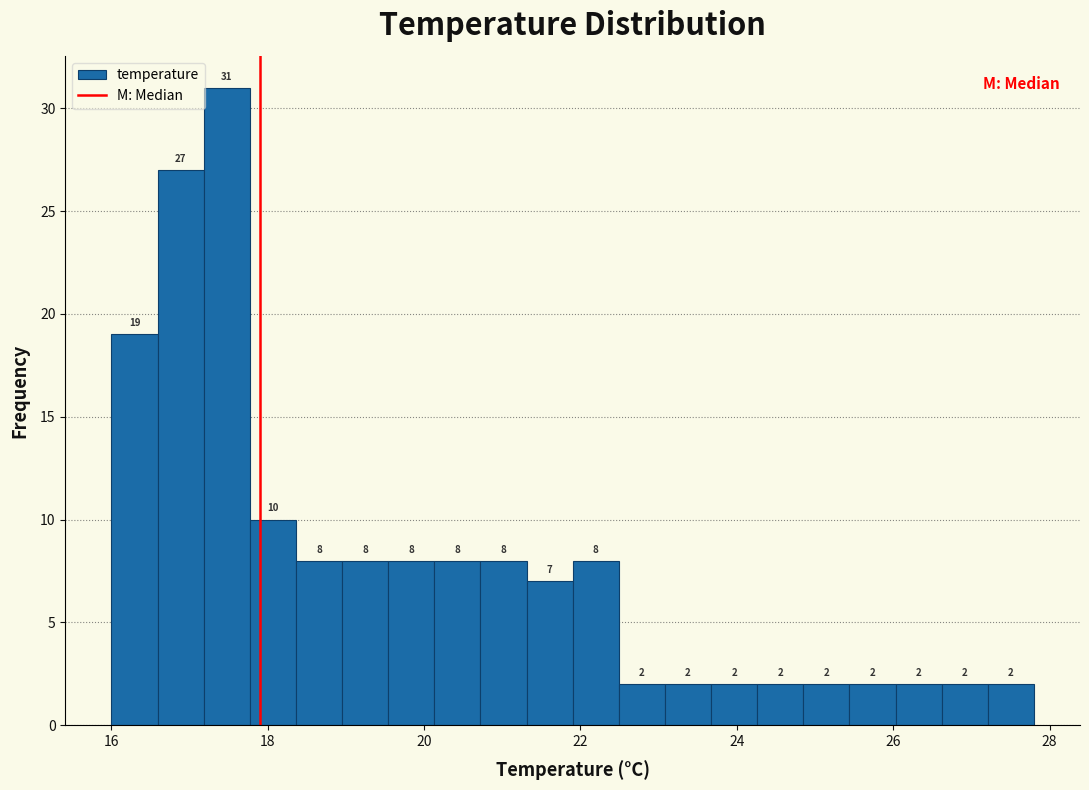

Read against the x-axis, roughly where is the centre of the tallest bar?

17.4